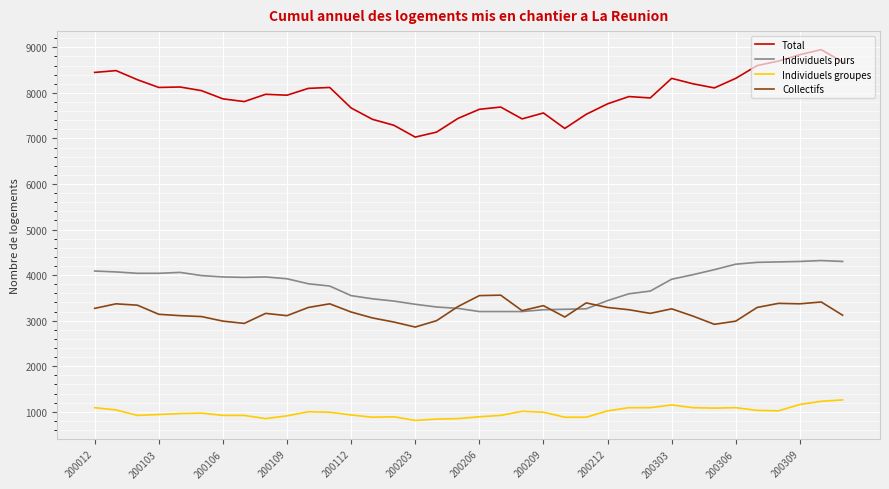

List the series in order of their peak value, lowest first.

Individuels groupes, Collectifs, Individuels purs, Total